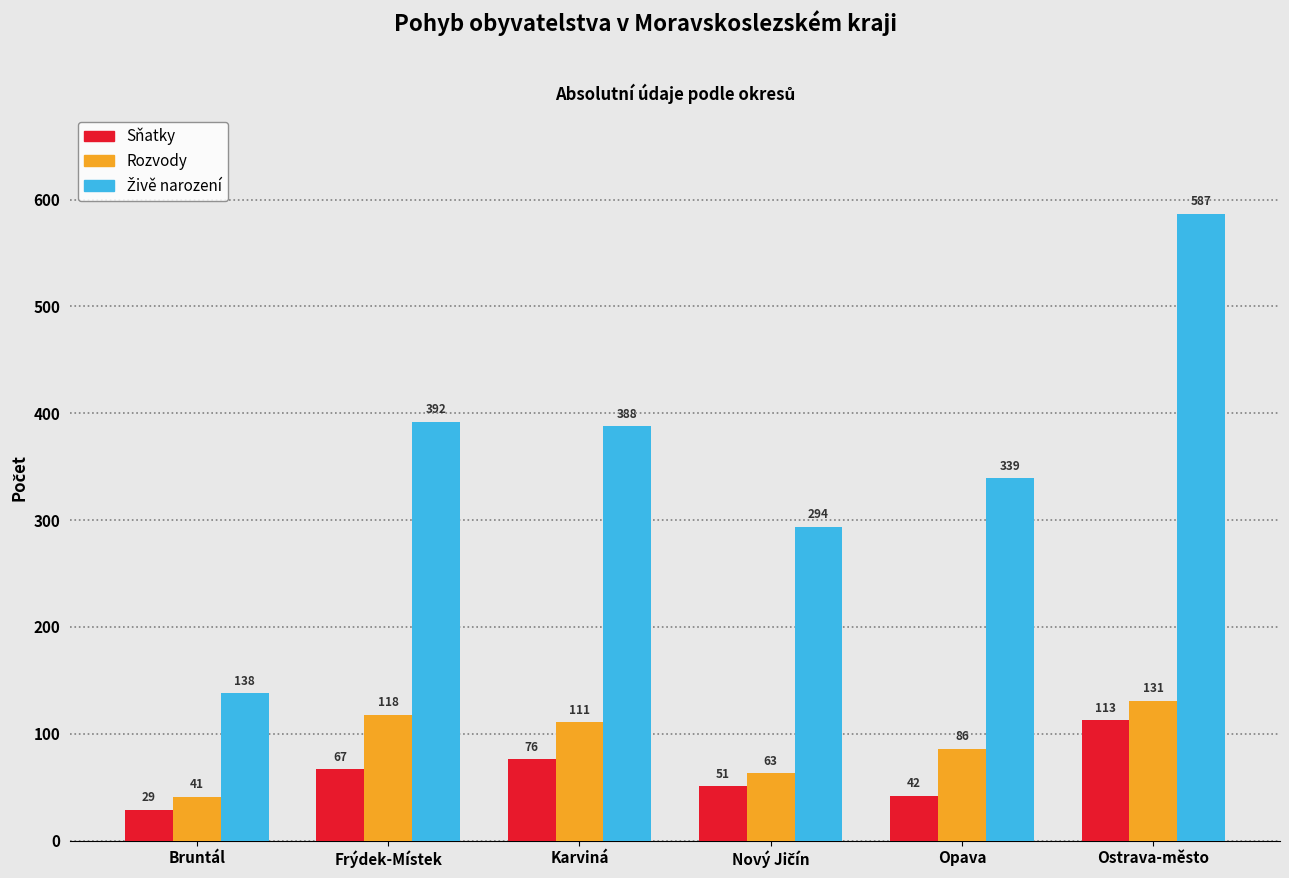

What is the sum of the Sňatky values at Frýdek-Místek and Karviná?

143